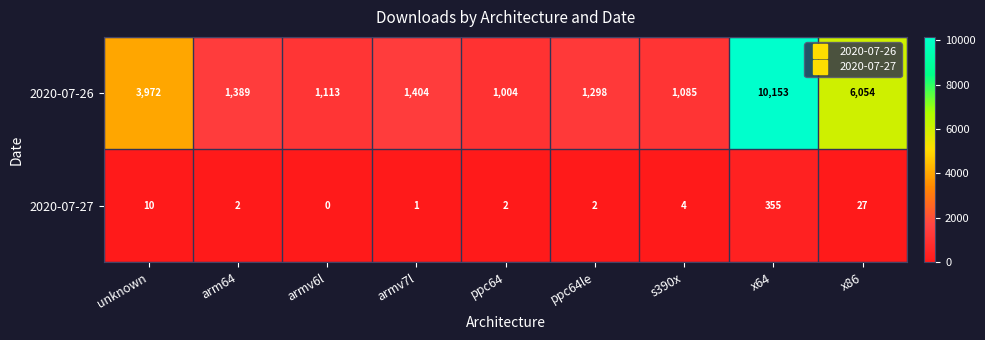

Reading left to right, what are all the values shown in this chart?

2020-07-26: 3972	1389	1113	1404	1004	1298	1085	10153	6054
2020-07-27: 10	2	0	1	2	2	4	355	27